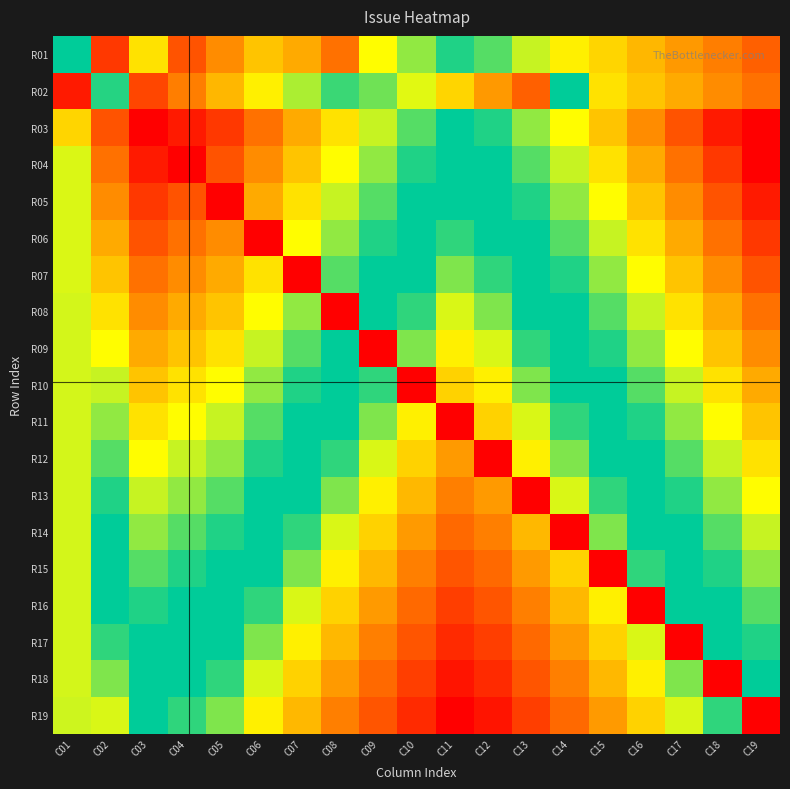

What is the difference between the highest and lowest values at C14?

2500